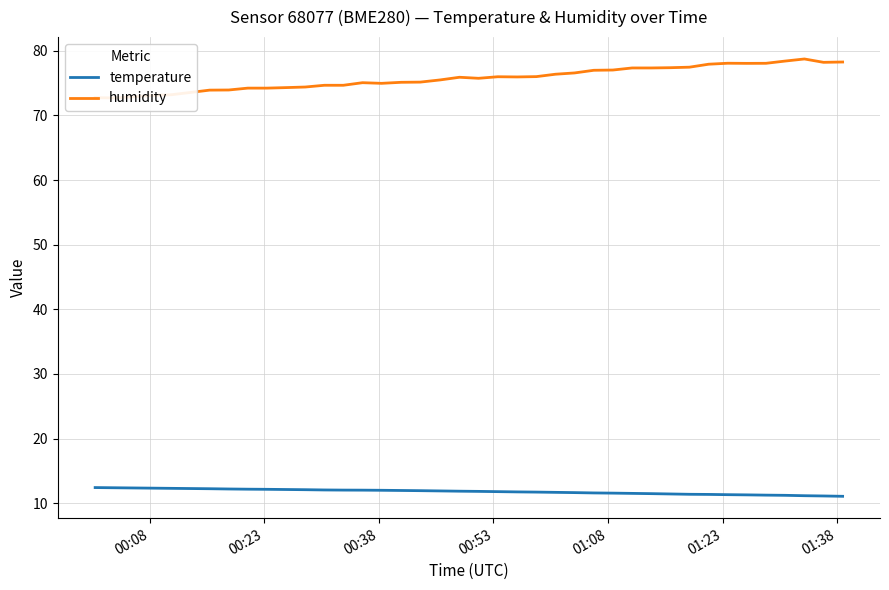

What are all the series names shown in the legend?

temperature, humidity